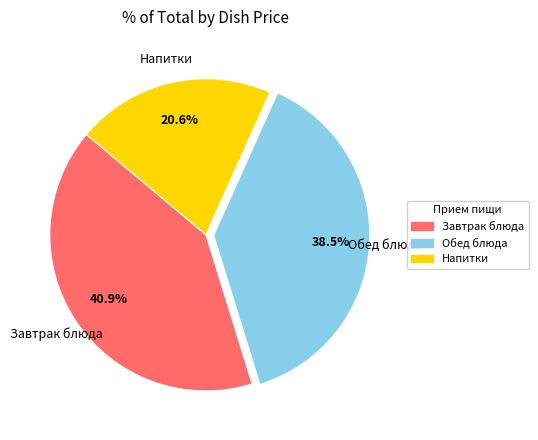

Which has a higher value, Обед блюда or Завтрак блюда?

Завтрак блюда